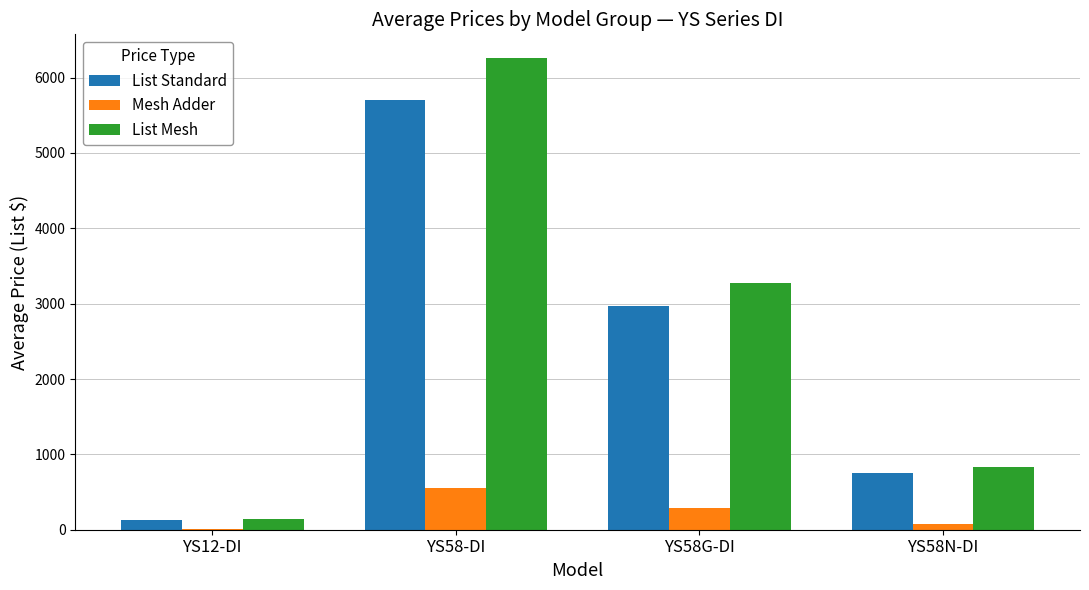

Which series has the largest total across all categories?

List Mesh